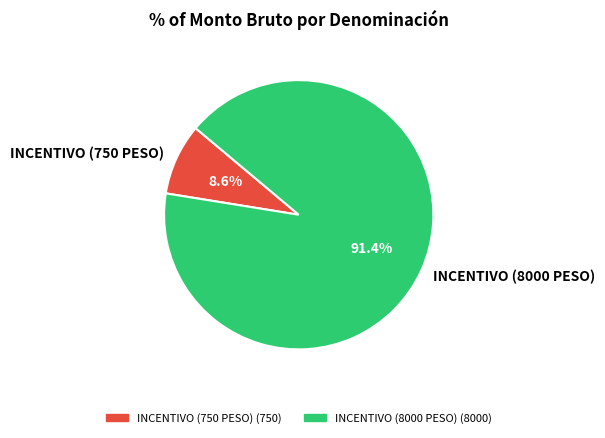

What is the largest slice in the pie chart?

INCENTIVO (8000 PESO)